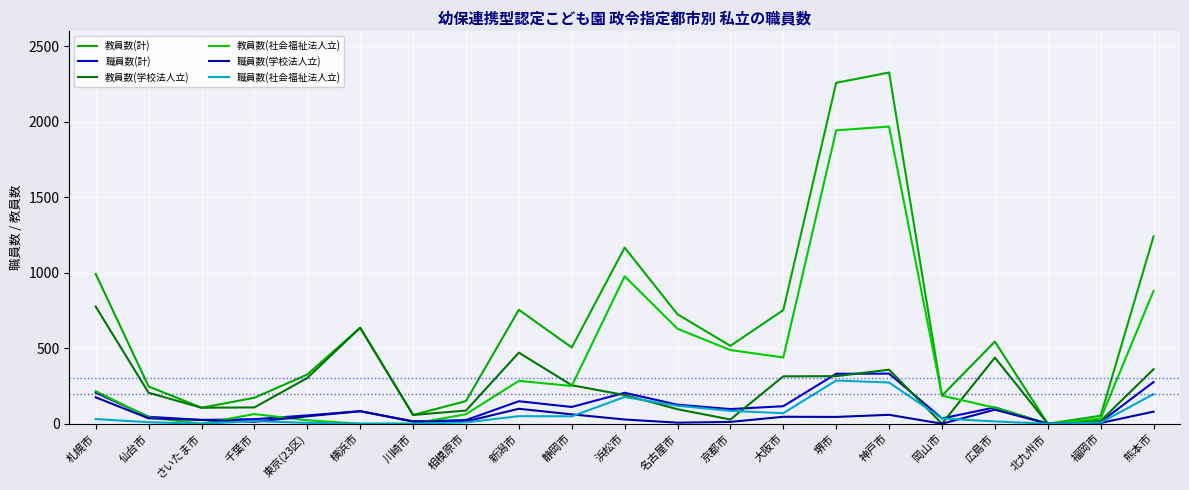

At which category is the sum across all series the highest?

神戸市